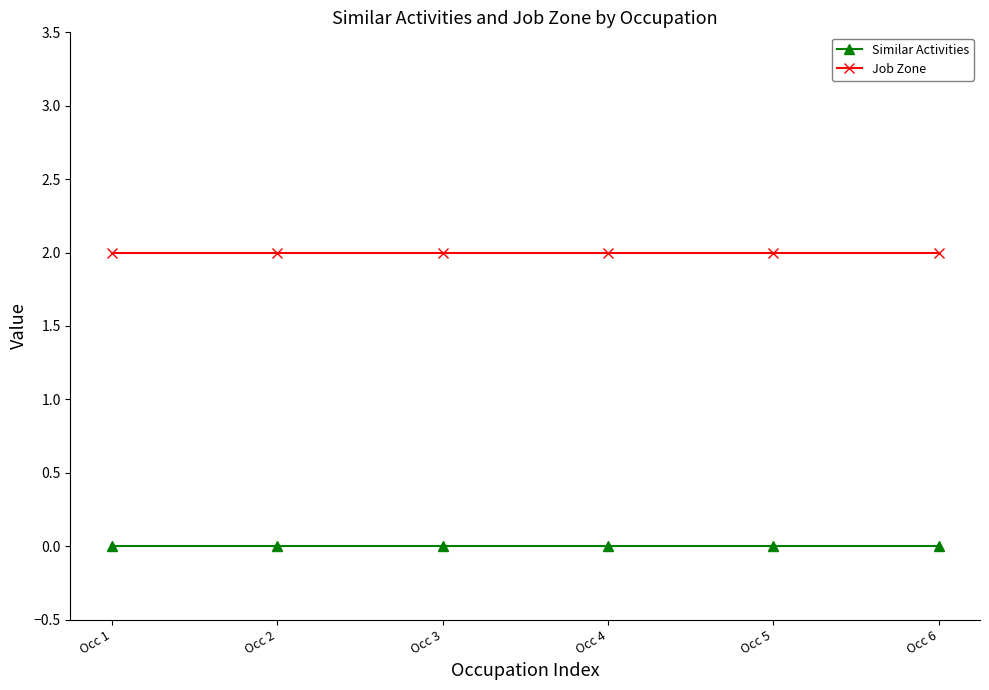

Reading left to right, transcribe all the data shown in this chart.

Similar Activities: Occ 1=0	Occ 2=0	Occ 3=0	Occ 4=0	Occ 5=0	Occ 6=0
Job Zone: Occ 1=2	Occ 2=2	Occ 3=2	Occ 4=2	Occ 5=2	Occ 6=2